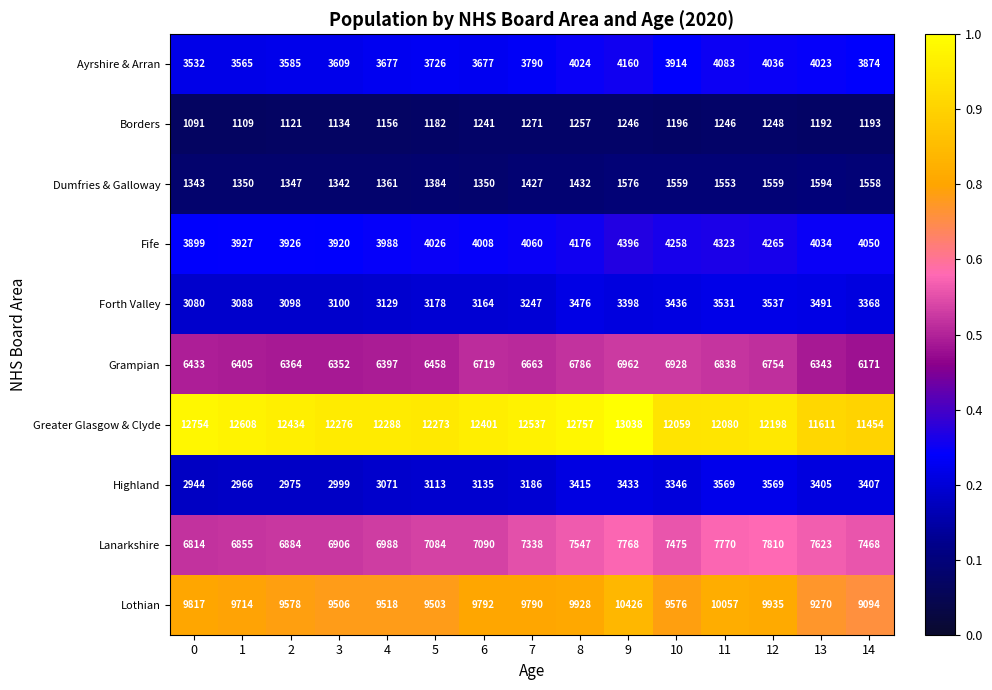

What is the spread (max minus min) of values at 1?

11499